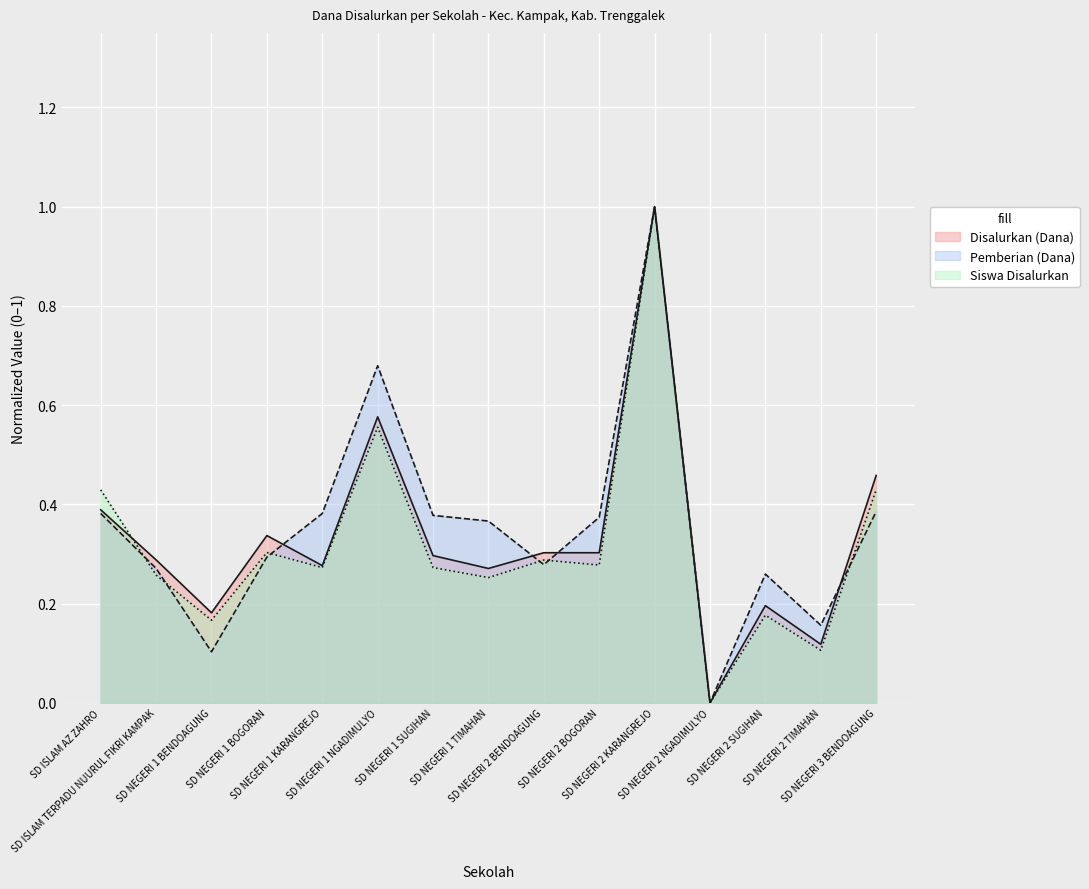

Which series ends up on top after the final intersection of Disalurkan (Dana) and Pemberian (Dana)?

Disalurkan (Dana)